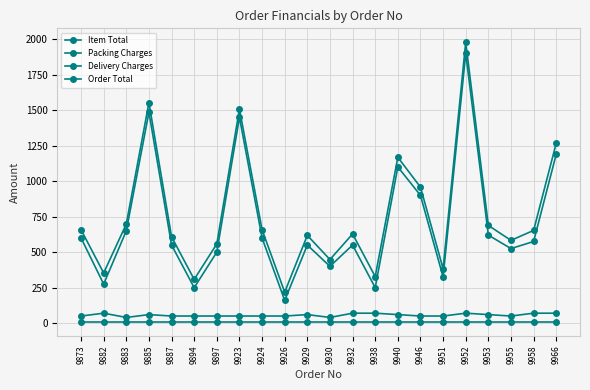

Which has a higher value, 9926 or 9883?

9883